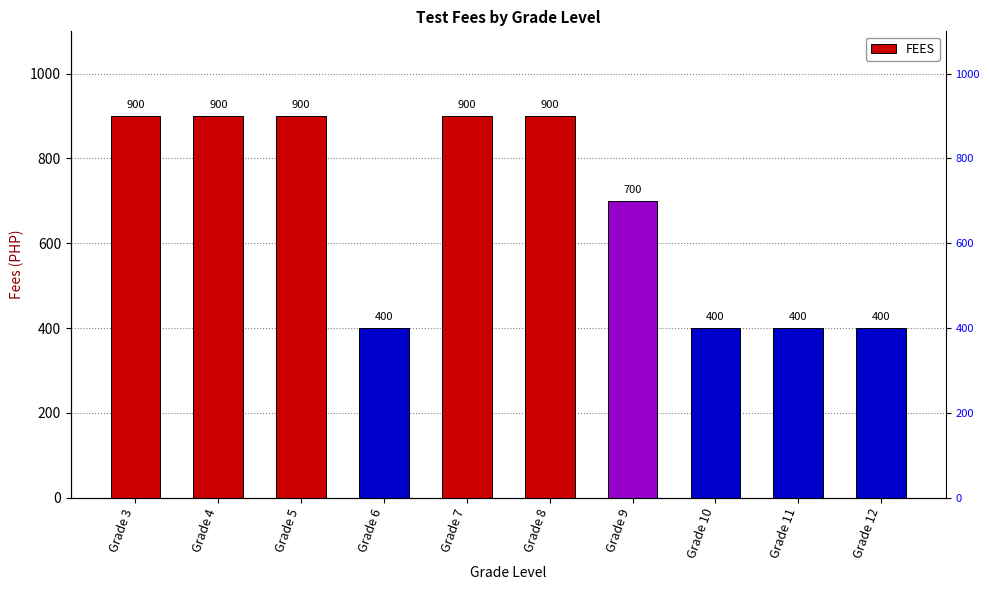

Are the bars horizontal?

No